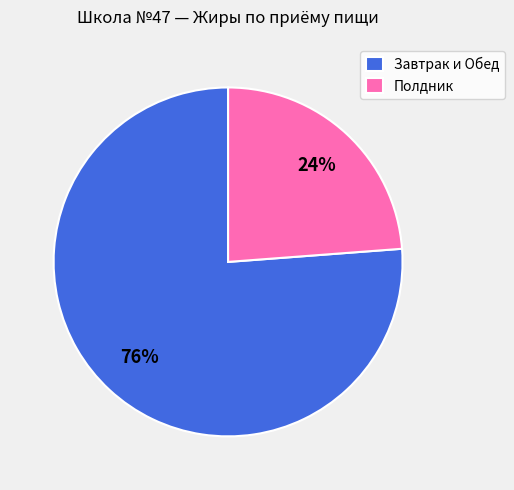

Rank the categories by value from highest to lowest.

Завтрак и Обед, Полдник